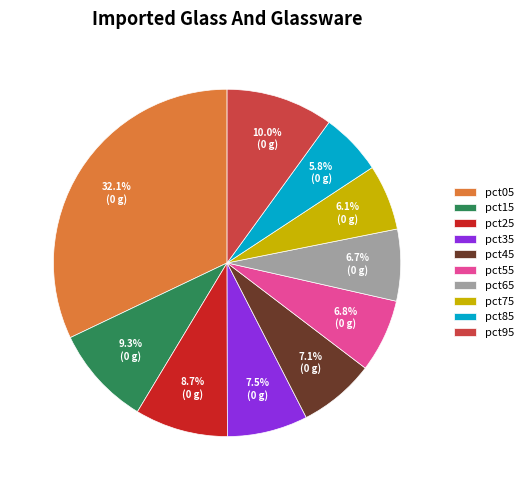

How many slices are in this pie chart?

10